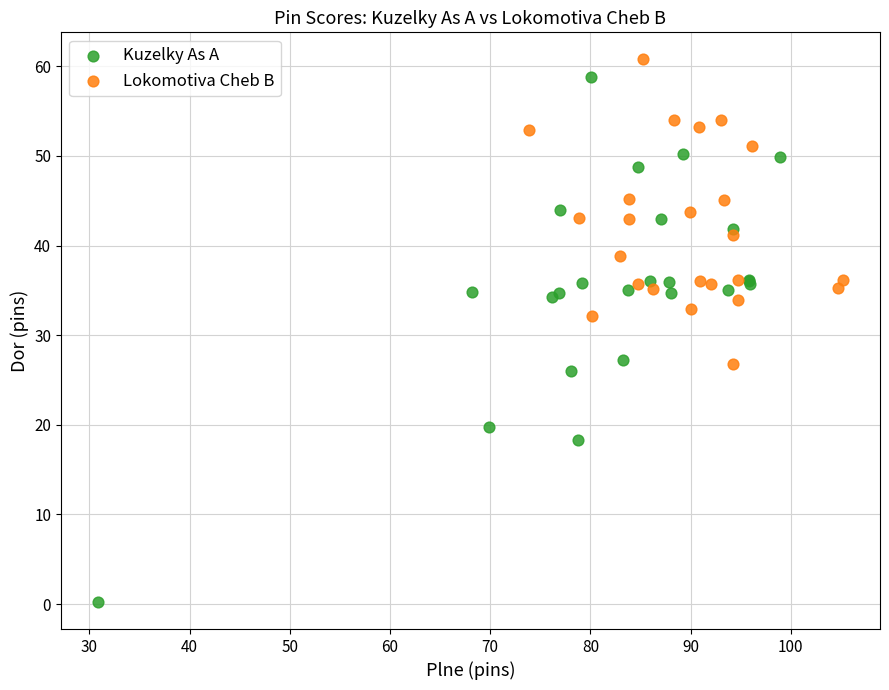

What are all the series names shown in the legend?

Kuzelky As A, Lokomotiva Cheb B